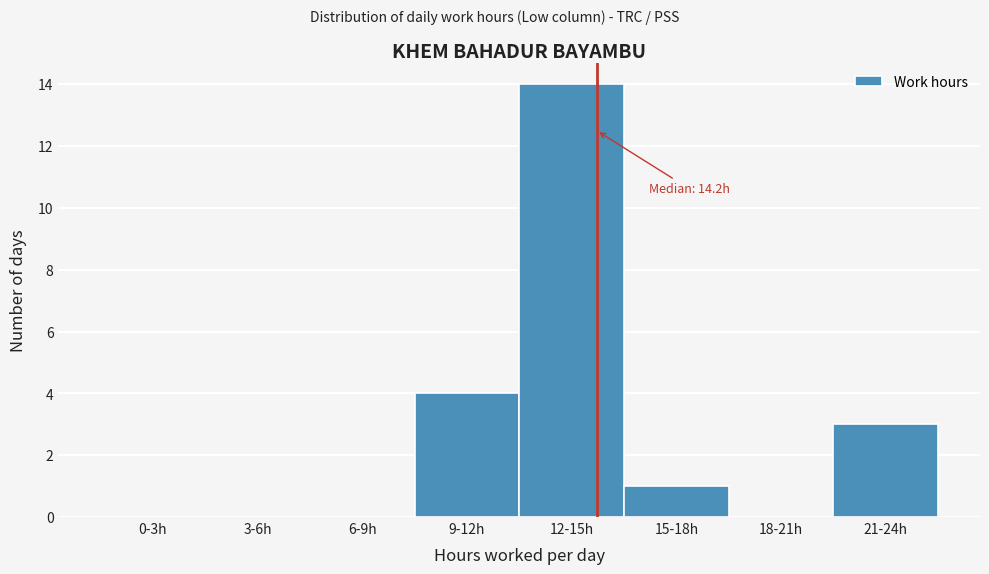

Reading left to right, what are all the values shown in this chart?

0-3h=0	3-6h=0	6-9h=0	9-12h=4	12-15h=14	15-18h=1	18-21h=0	21-24h=3